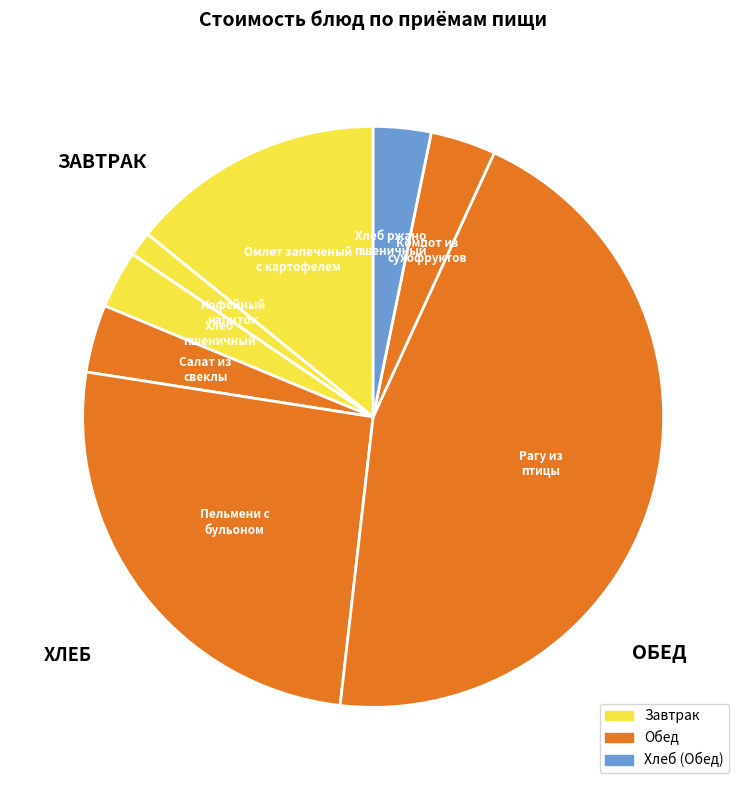

Do Хлеб ржано пшеничный and Рагу из птицы together represent more than half of the pie?

No